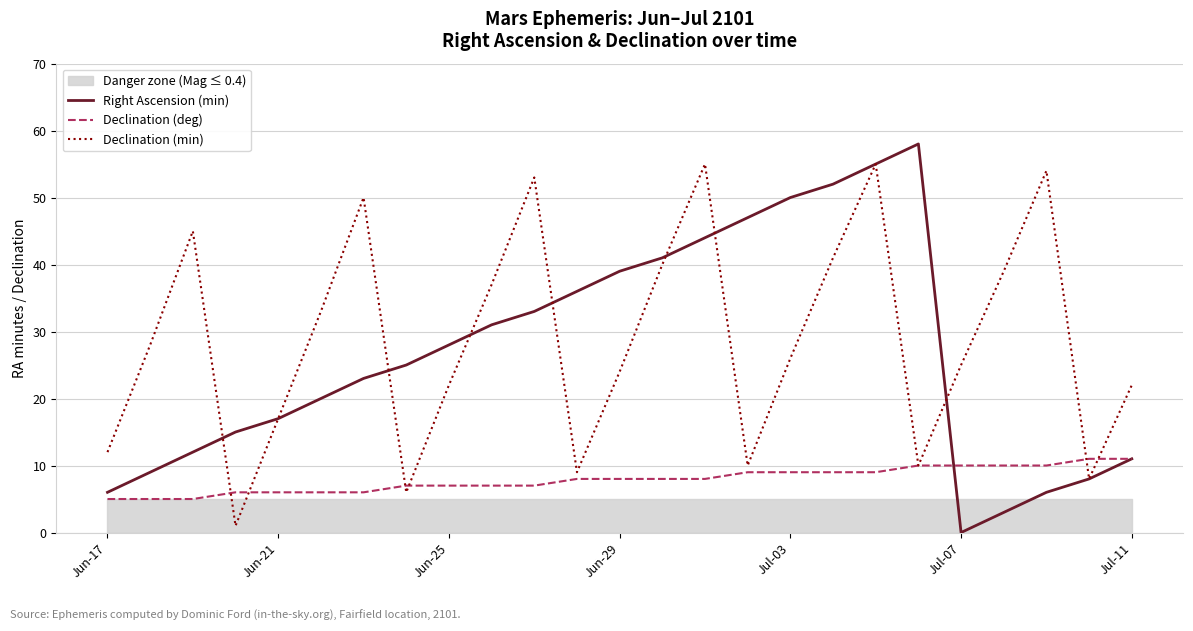

What is the maximum value for Declination (deg)?

11